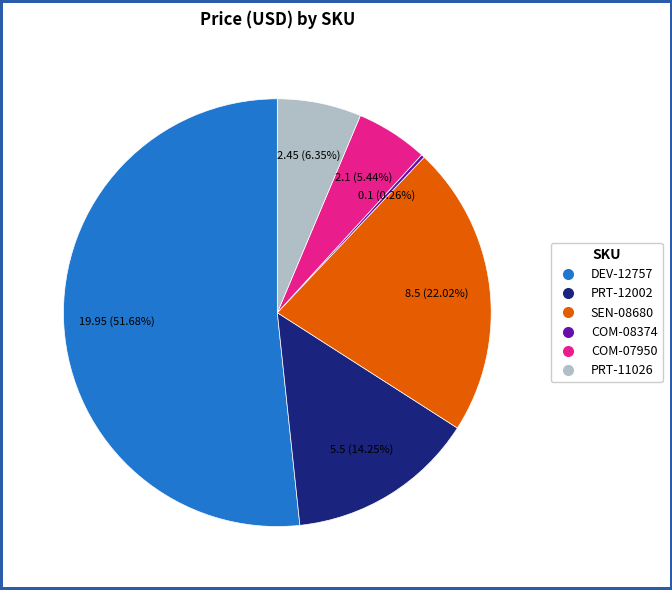

Which slice is the largest?

DEV-12757